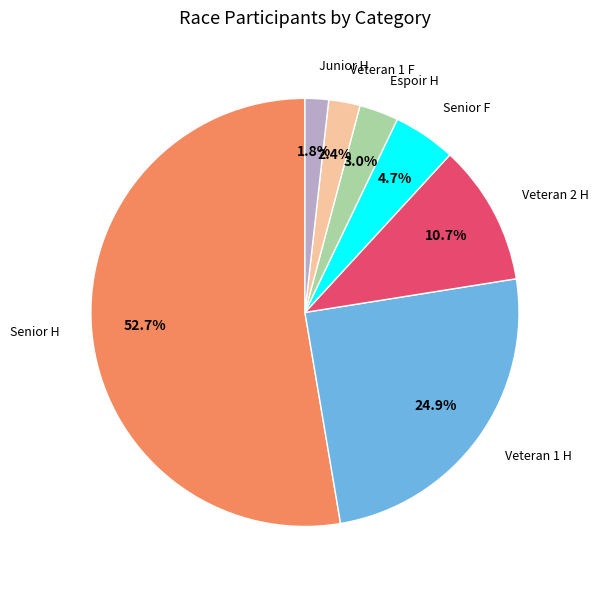

What percentage is the Veteran 1 H slice, to the nearest percent?

25%